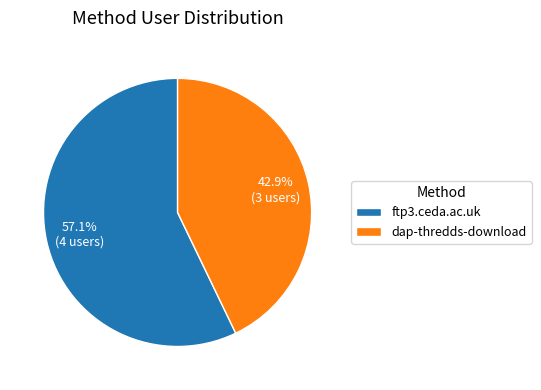

How many slices are in this pie chart?

2